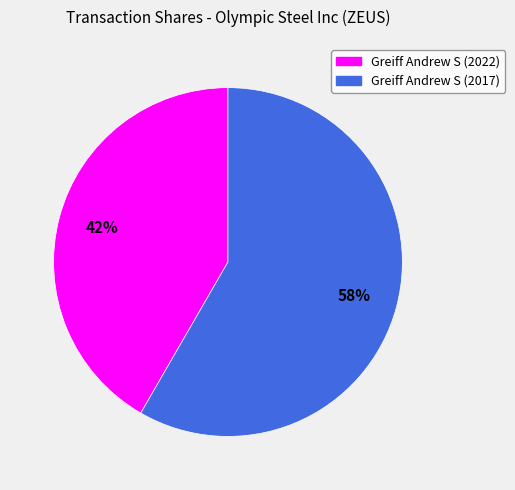

How many segments does this pie chart have?

2